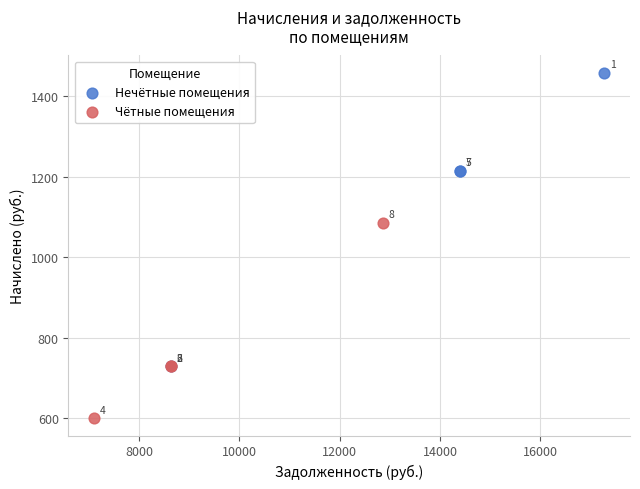

Which series has the widest spread of Y values?

Нечётные помещения